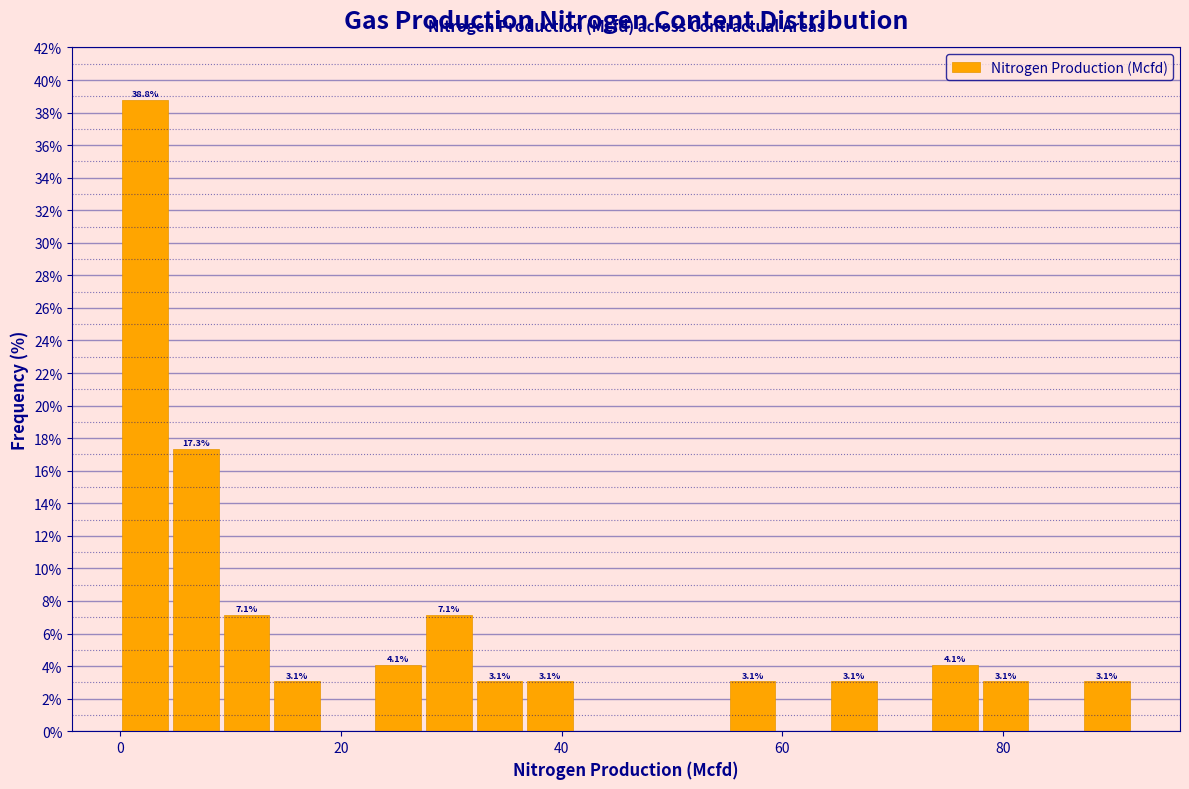

Around what value on the x-axis is the tallest bar? Give the approximate position of its centre, as read against the axis.

2